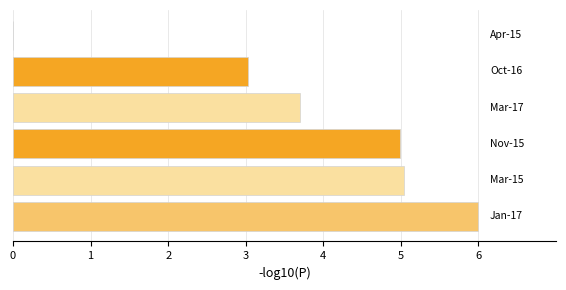

What is the sum of all values?

22.8